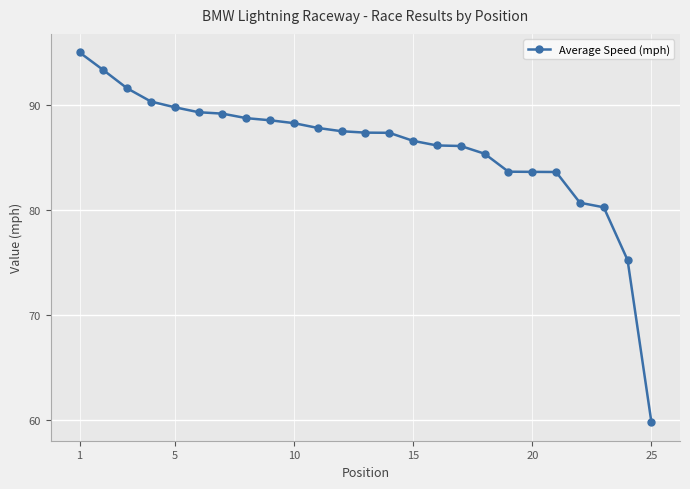

Does the chart have visible grid lines?

Yes